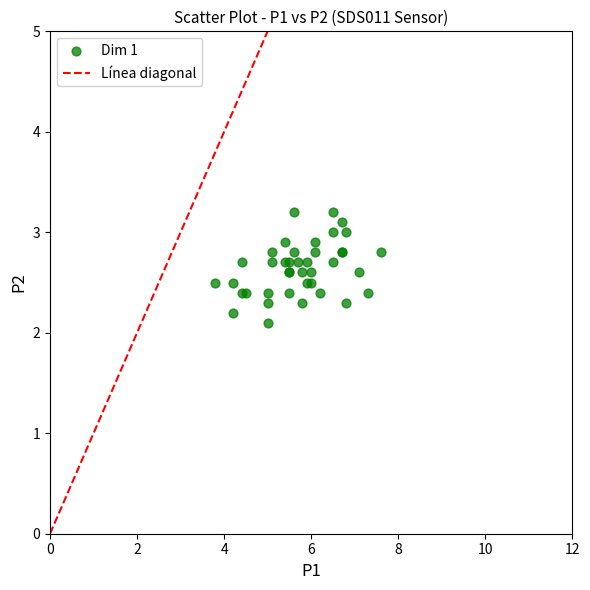

What Y value in the scatter plot is closest to 2?

2.1